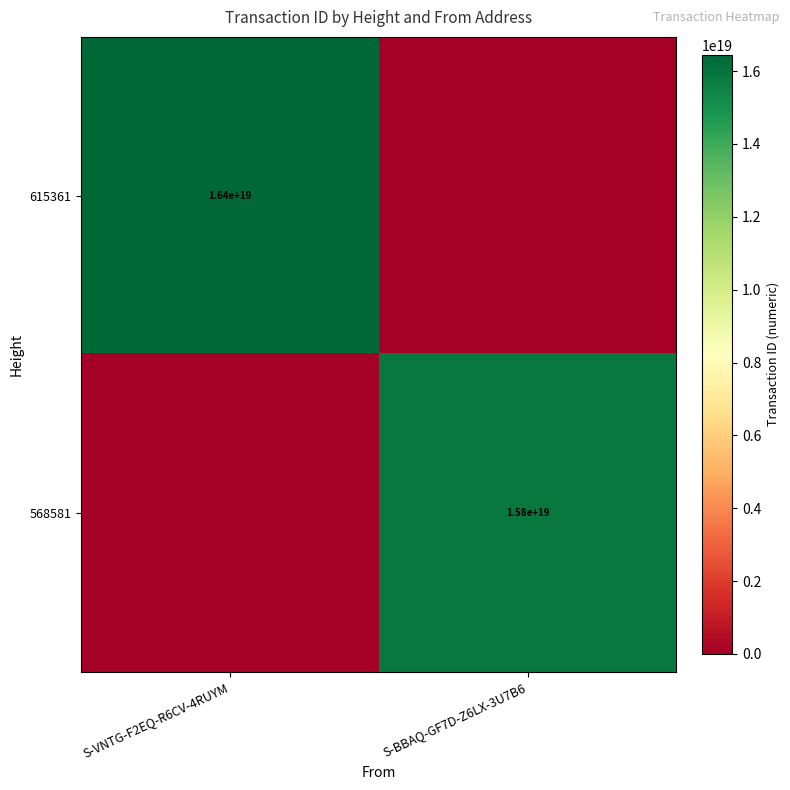

Is it true that 615361 equals 16400000000000000000 at S-VNTG-F2EQ-R6CV-4RUYM?

True